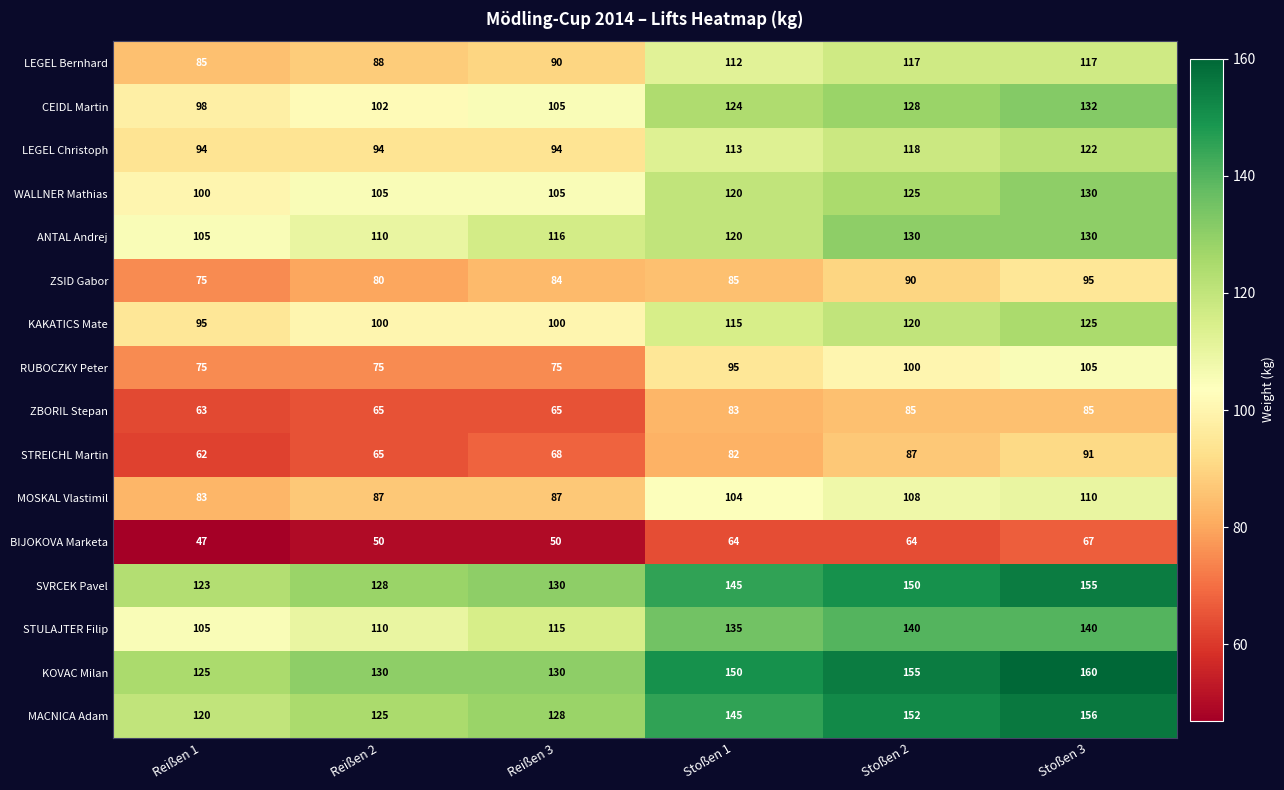

Count the number of data series in this chart.

16